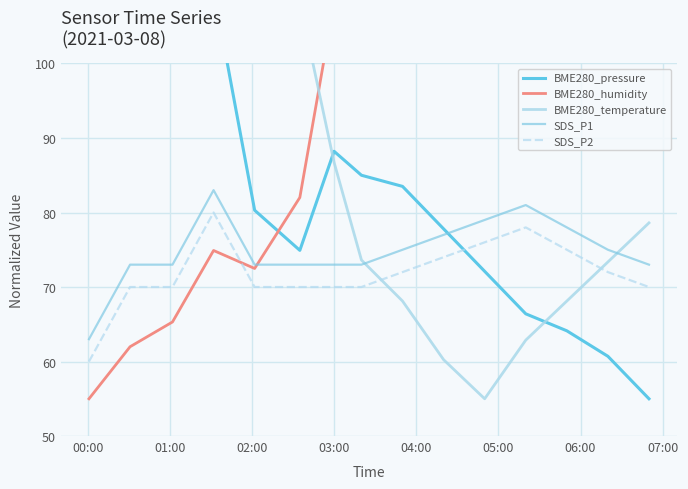

True or false: SDS_P2 and SDS_P1 intersect in this chart.

False